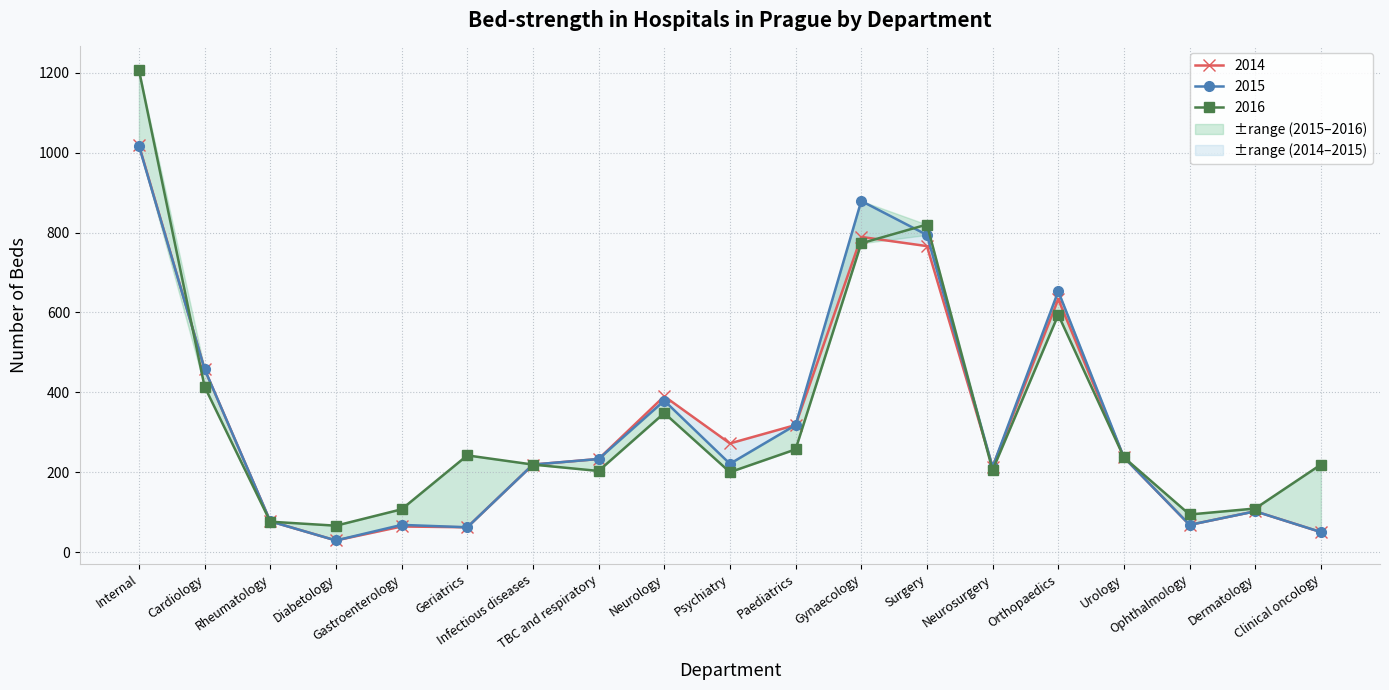

The value of 2016 at Internal is 1207. True or false?

True